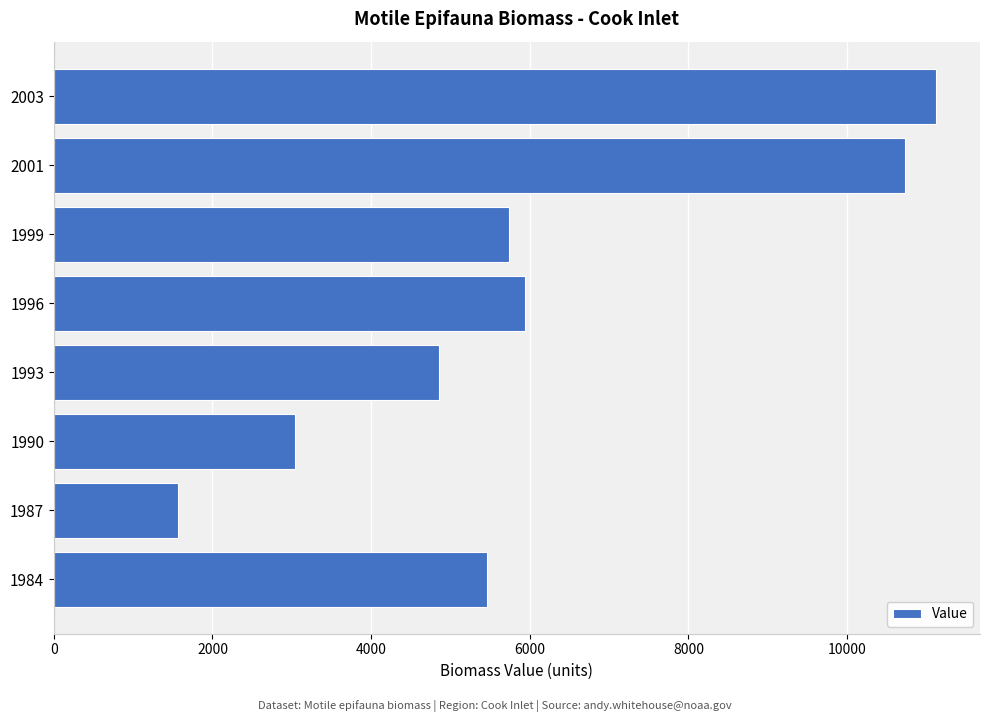

Reading bottom to top, what are all the values shown in this chart?

5464.1	1570.1	3042.4	4849.3	5937.3	5736.5	10736.3	11119.6